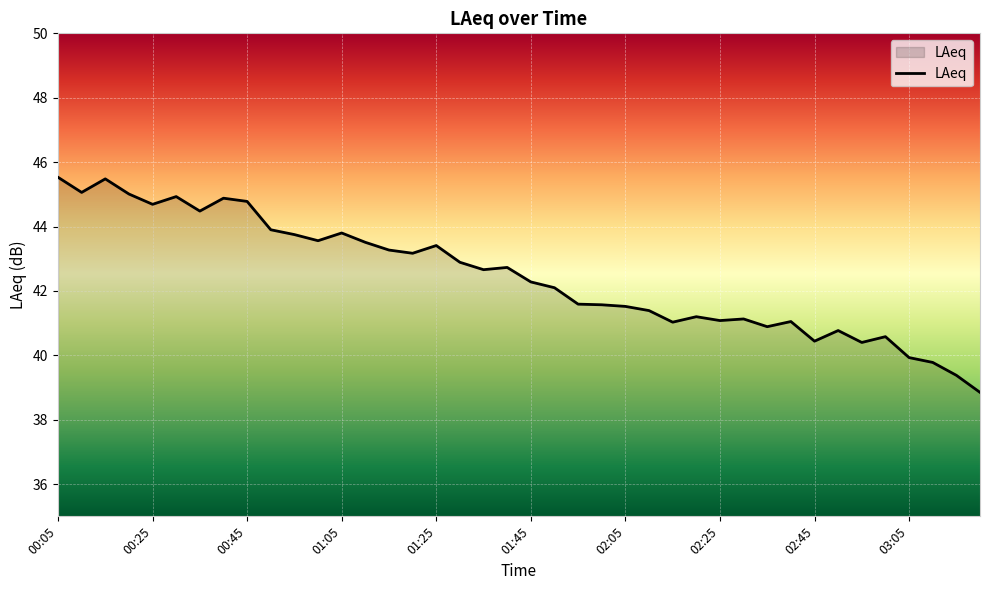

What is the maximum value shown in the chart?

45.5